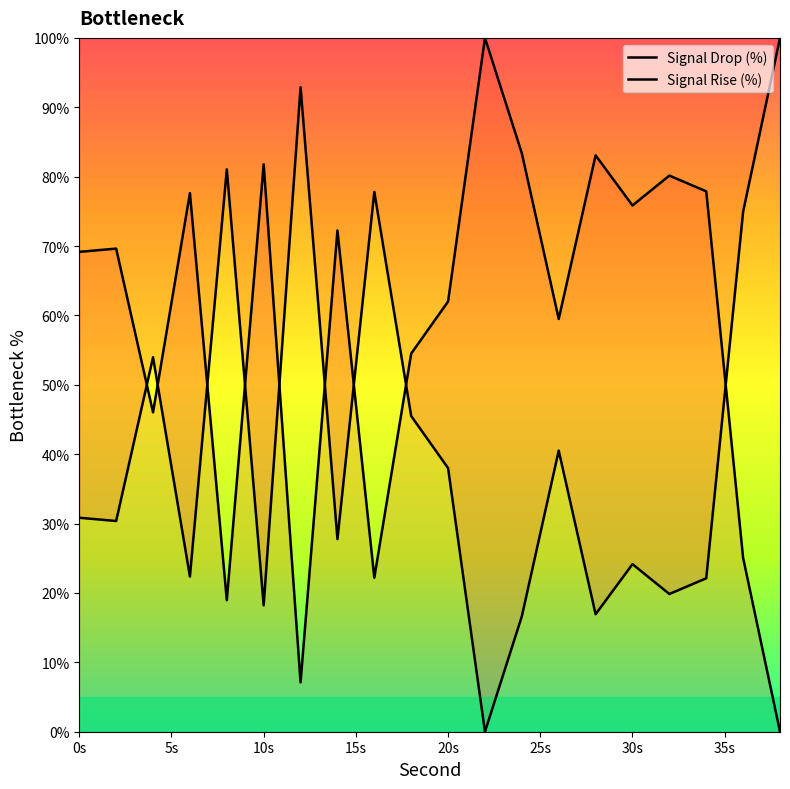

What is the sum of all Signal Drop (%) values?

833.9